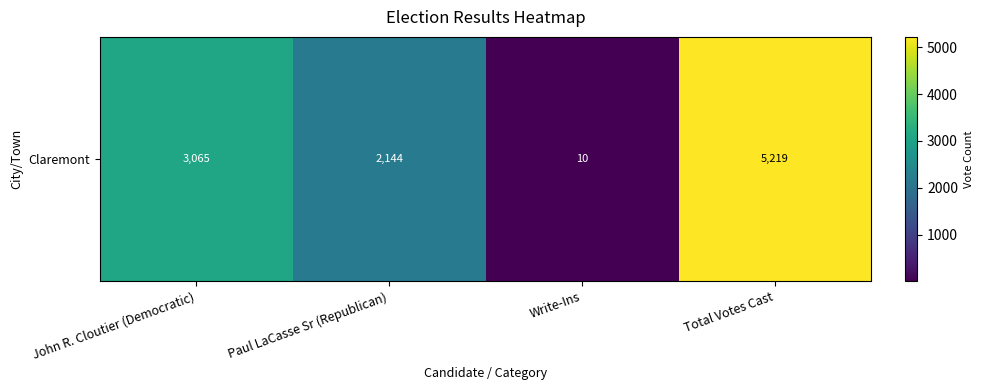

List the labels in order of value, largest first.

Total Votes Cast, John R. Cloutier (Democratic), Paul LaCasse Sr (Republican), Write-Ins